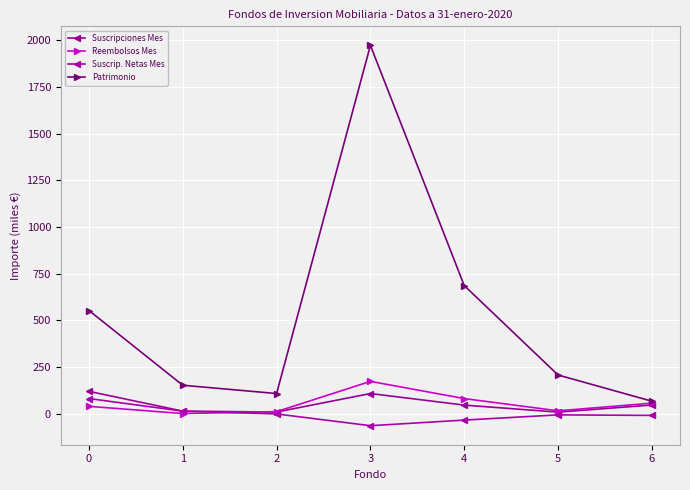

In Suscripciones Mes, how many points are lower than both neighbors (excluding endpoints)?

2